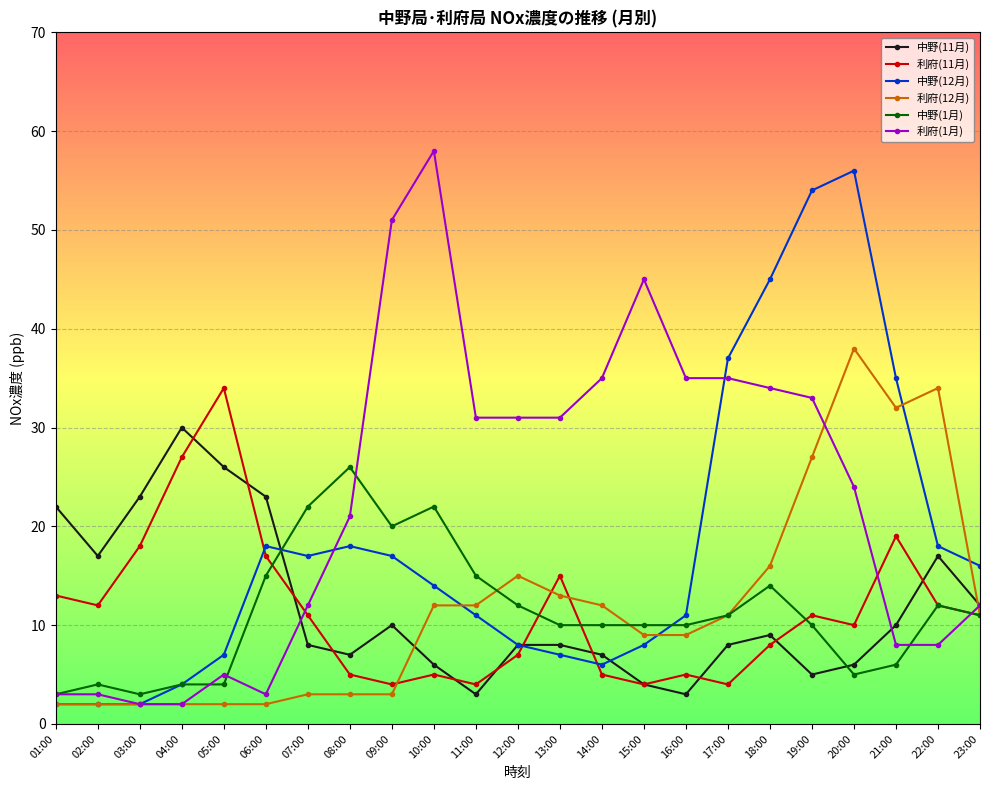

Which series has the largest total across all categories?

利府(1月)